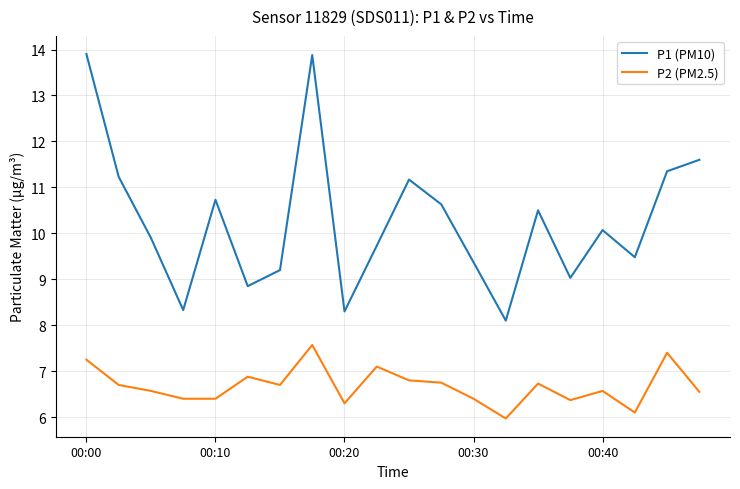

Does the chart display data point markers on the line(s)?

No